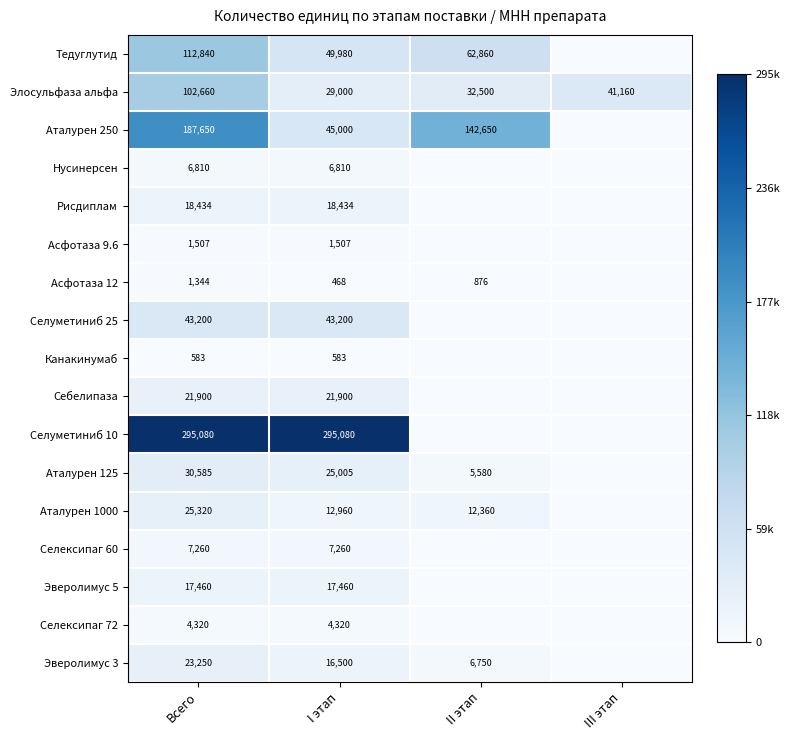

Between II этап and III этап, which is larger?

II этап